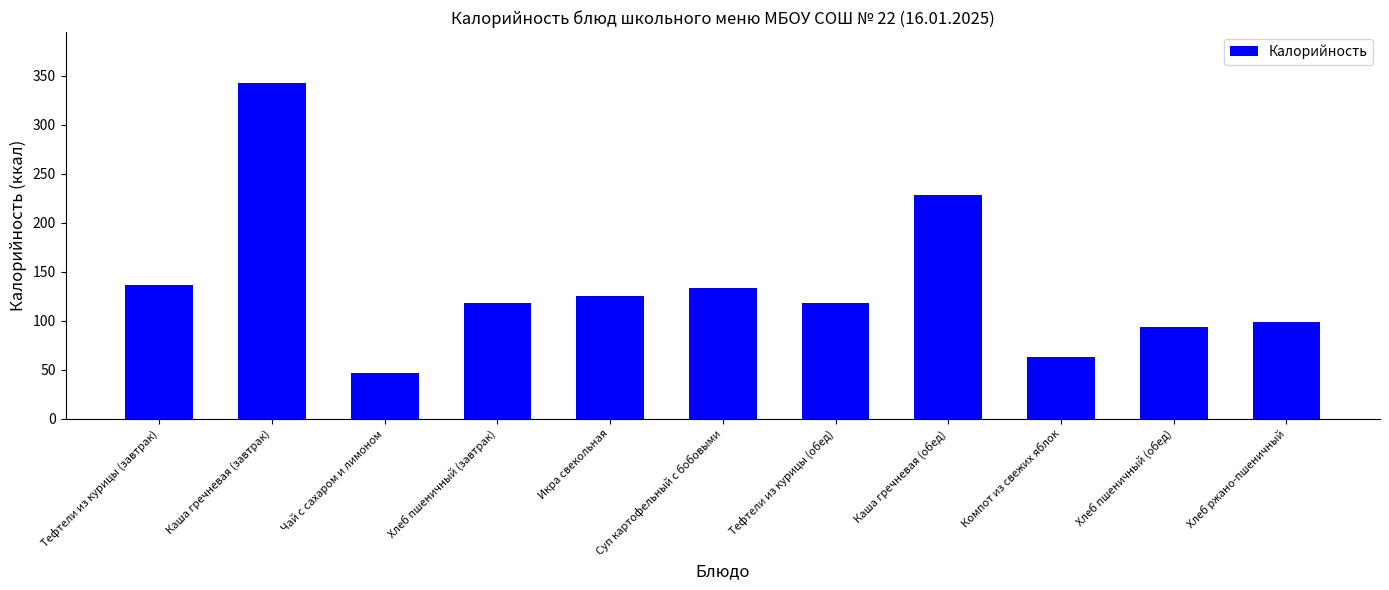

What is the average value?

136.6